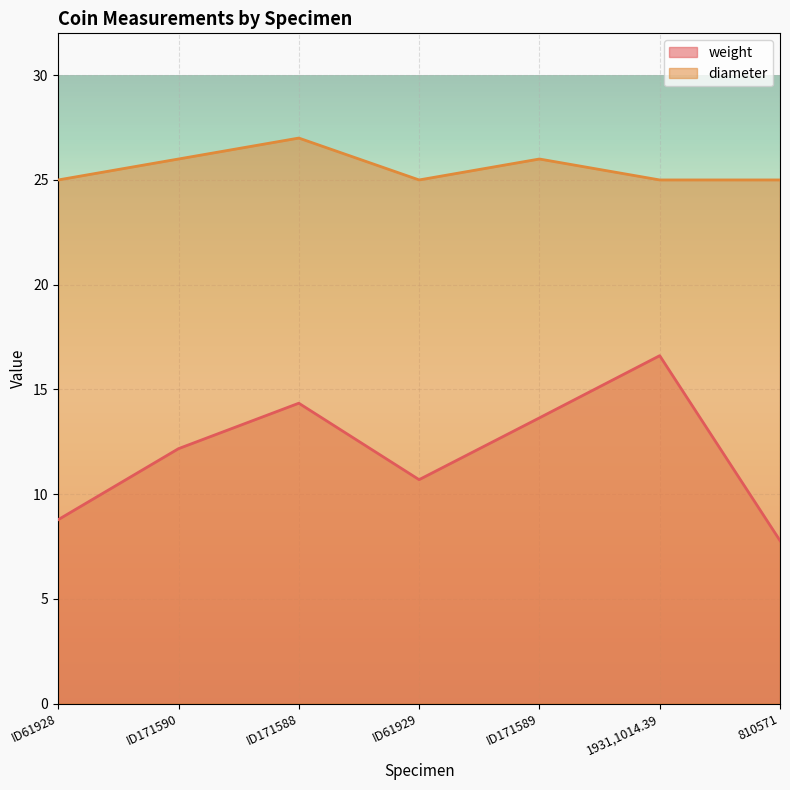

What position from the right is ID171590?

6